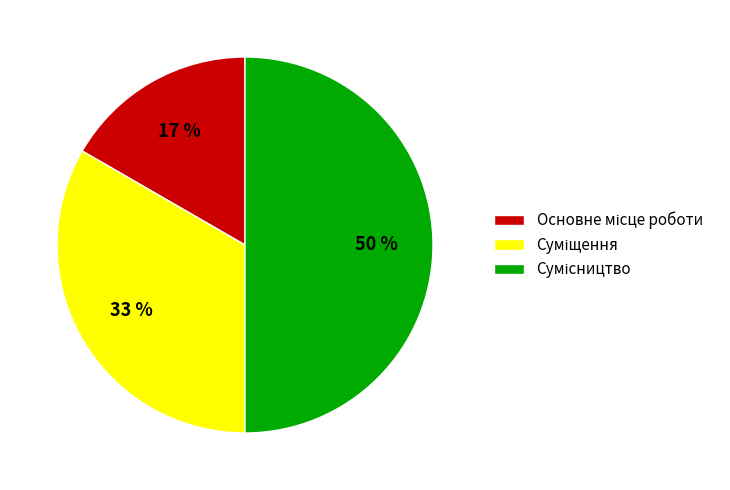

To the nearest percent, what is the difference between the largest and smallest slice percentages?

33%